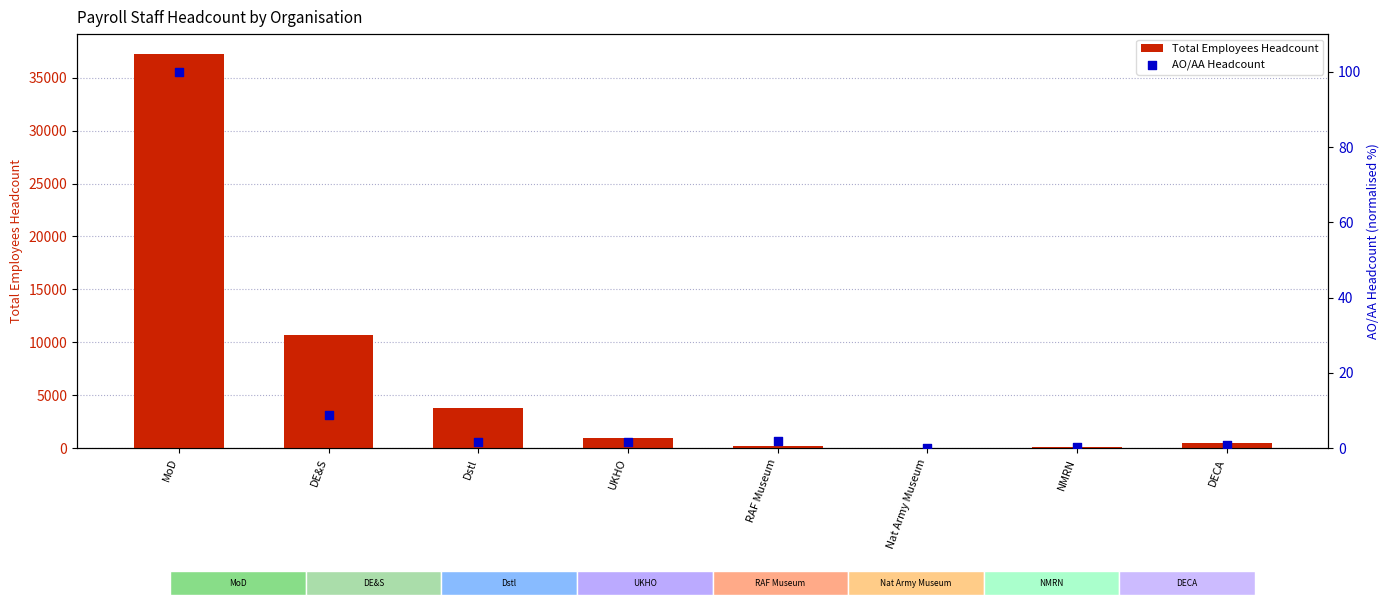

At how many categories does at least one series exceed 5557?

2